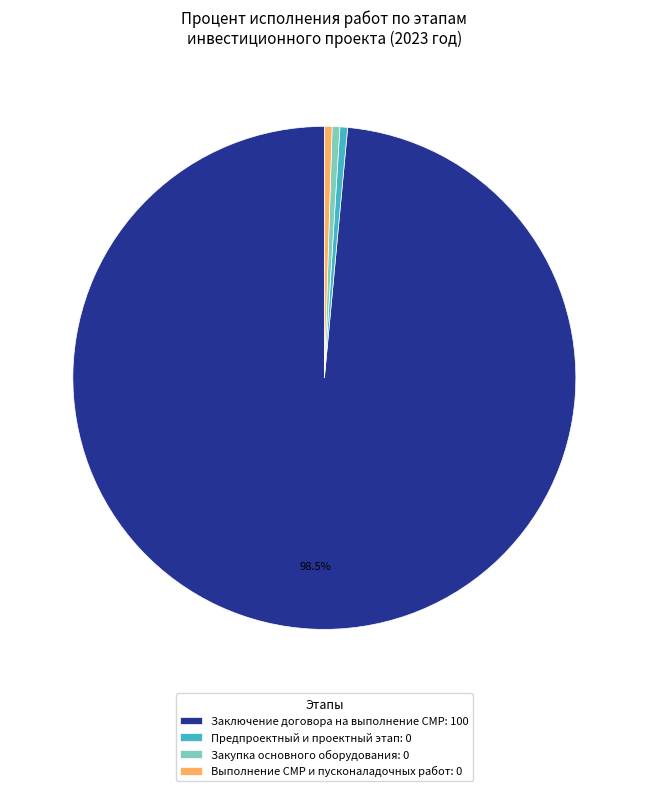

What is the largest slice in the pie chart?

Заключение договора на выполнение СМР: 100